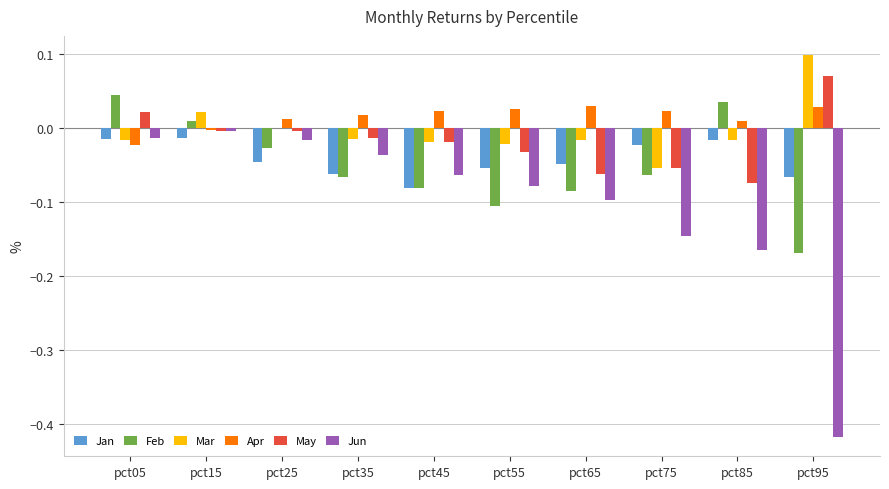

Count the number of data series in this chart.

6